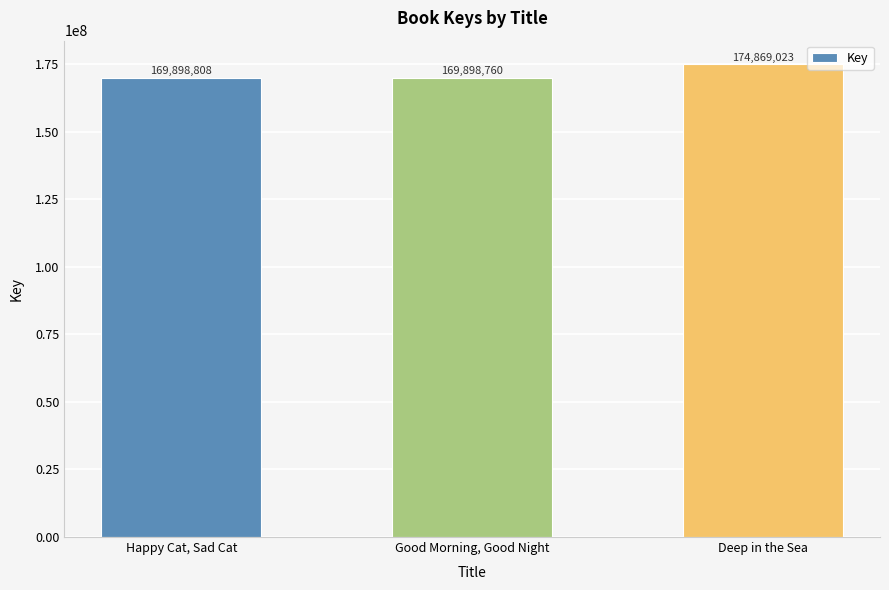

Which category has the highest value across all series?

Deep in the Sea